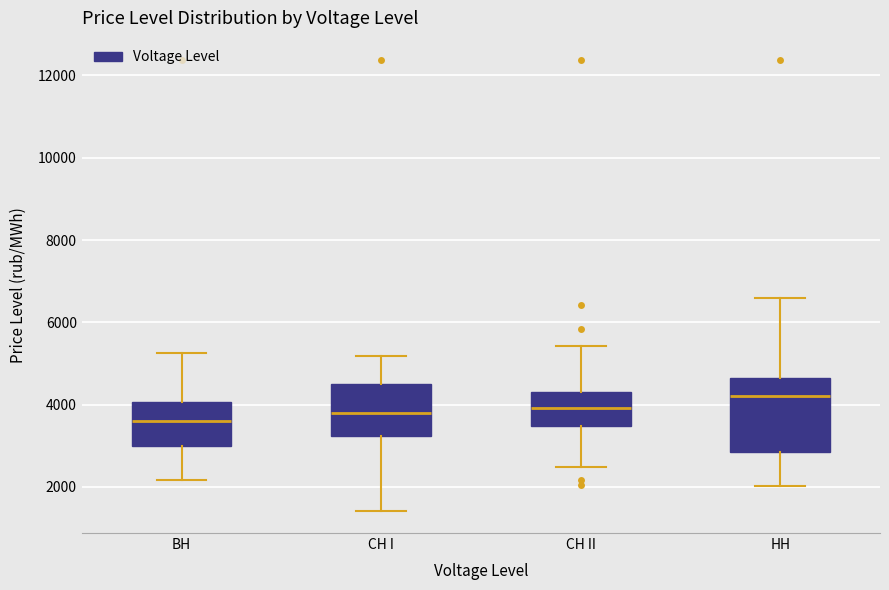

Reading left to right, read every box against the y-axis: the position of its median line, the range the box covers, and the ends of its whiskers. The values are not printed on the chart, so give them approximately, as read against the axis.

BH: median 3600, box 3000 to 4000, whiskers 2200 to 5200
CH I: median 3800, box 3200 to 4400, whiskers 1400 to 5200
CH II: median 4000, box 3400 to 4400, whiskers 2400 to 5400
HH: median 4200, box 2800 to 4600, whiskers 2000 to 6600